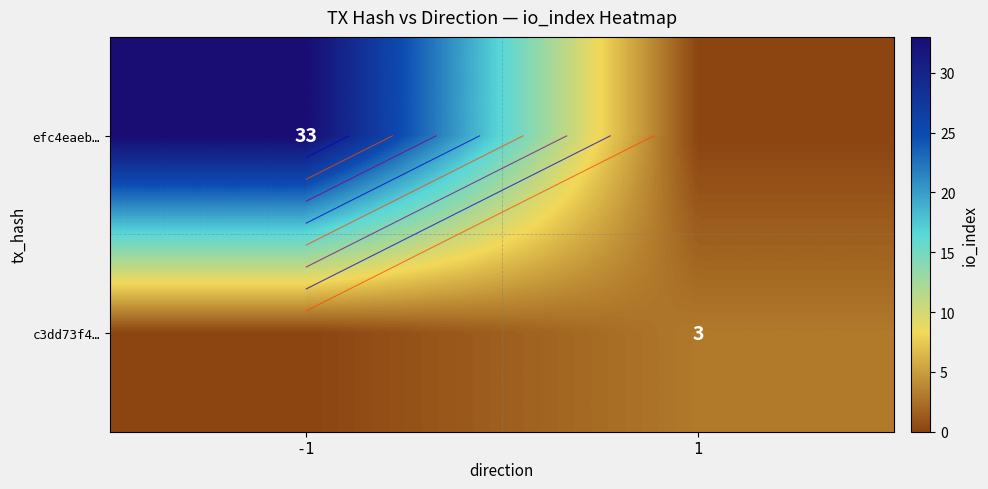

Which series has the largest total across all categories?

efc4eaeb…